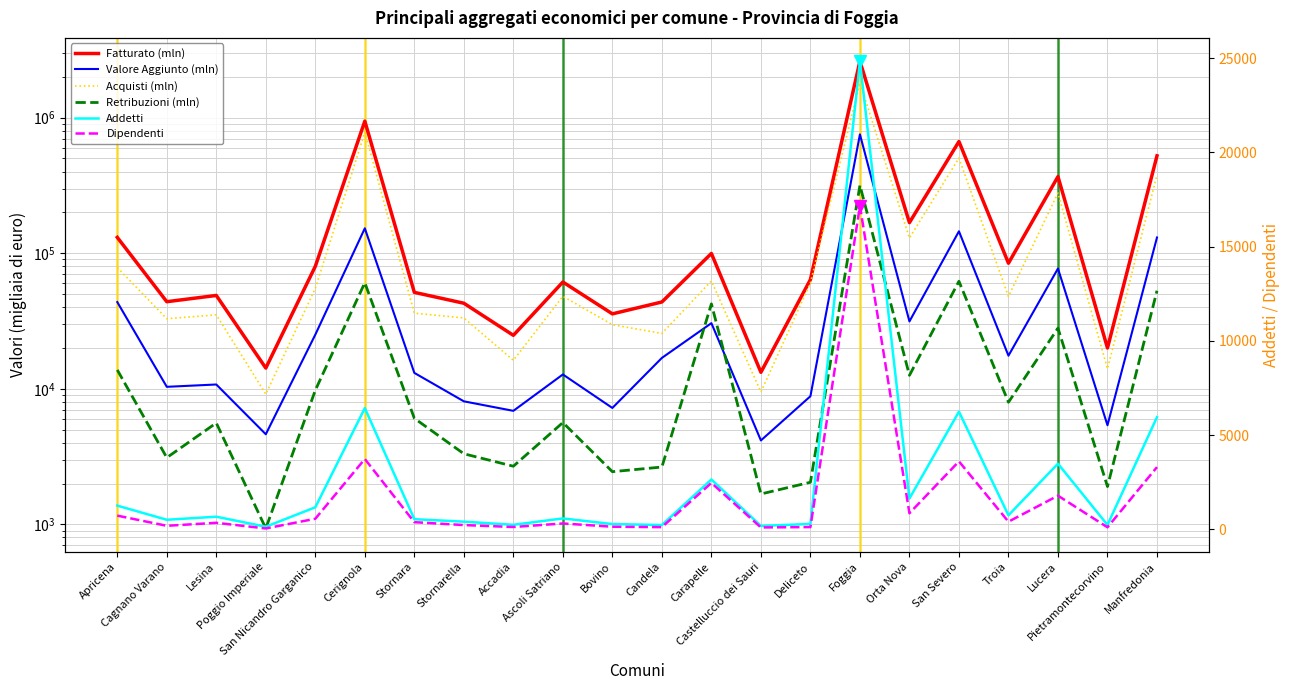

What is the difference between the highest and lowest values at Orta Nova?

167274